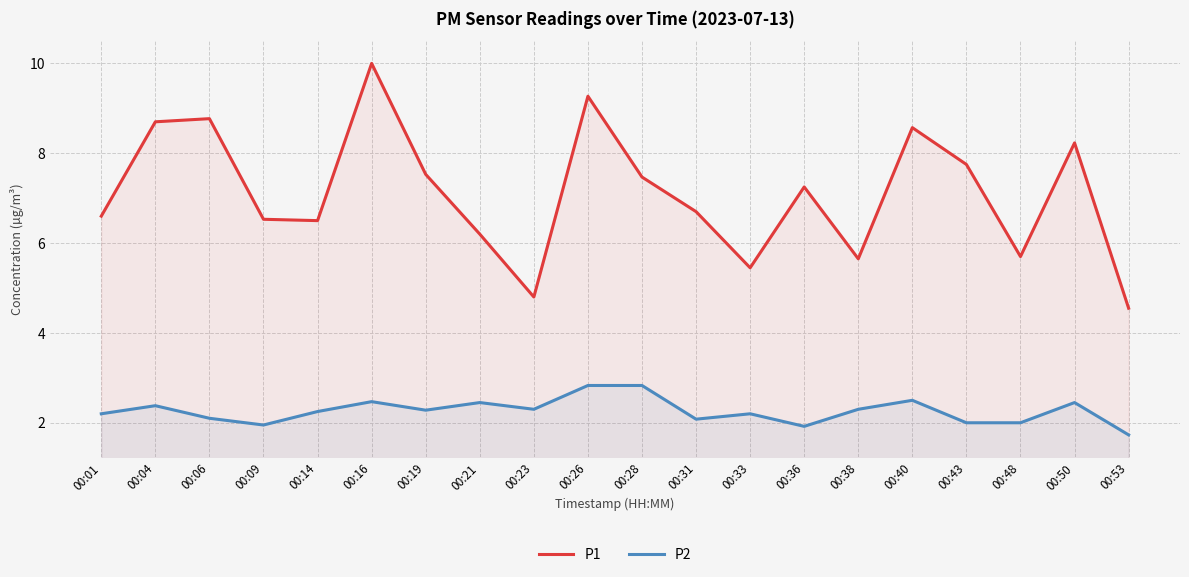

How many lines are shown in the chart?

2